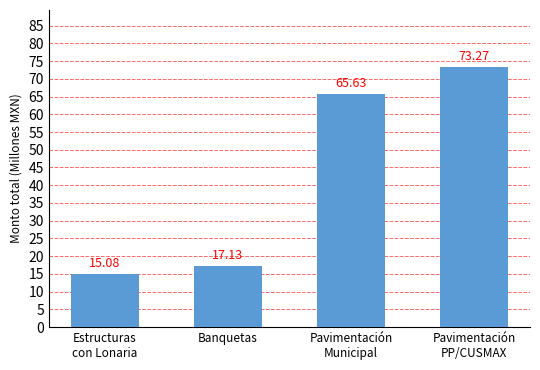

Read the value at Estructuras
con Lonaria.

15.1